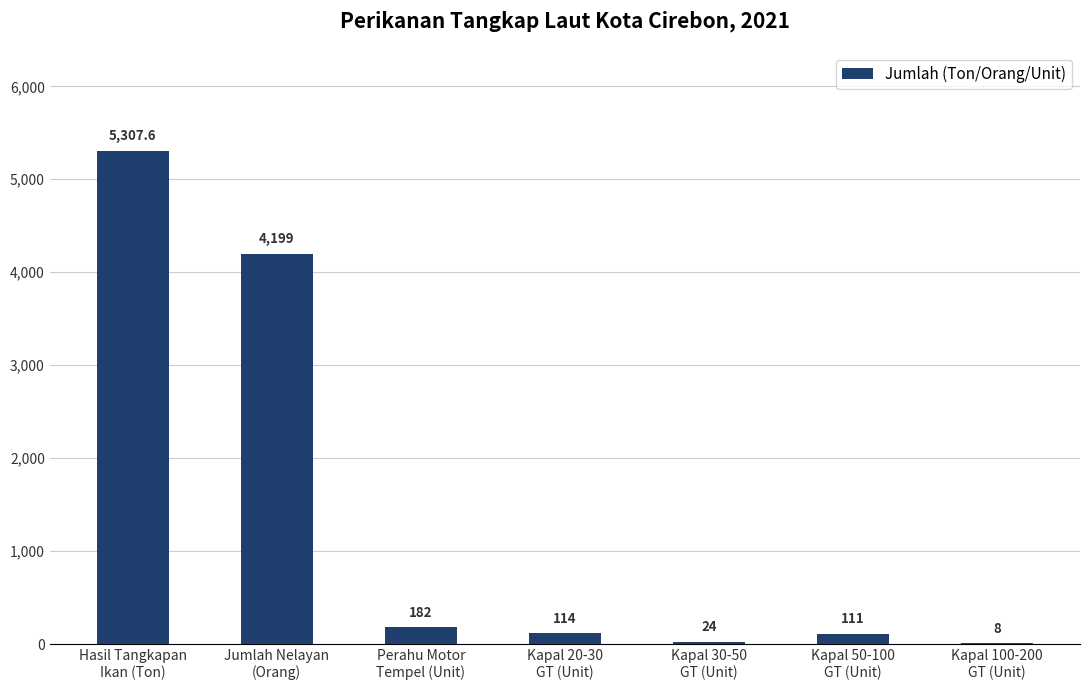

The chart shows a value of 111.0 at Kapal 50-100
GT (Unit). True or false?

True